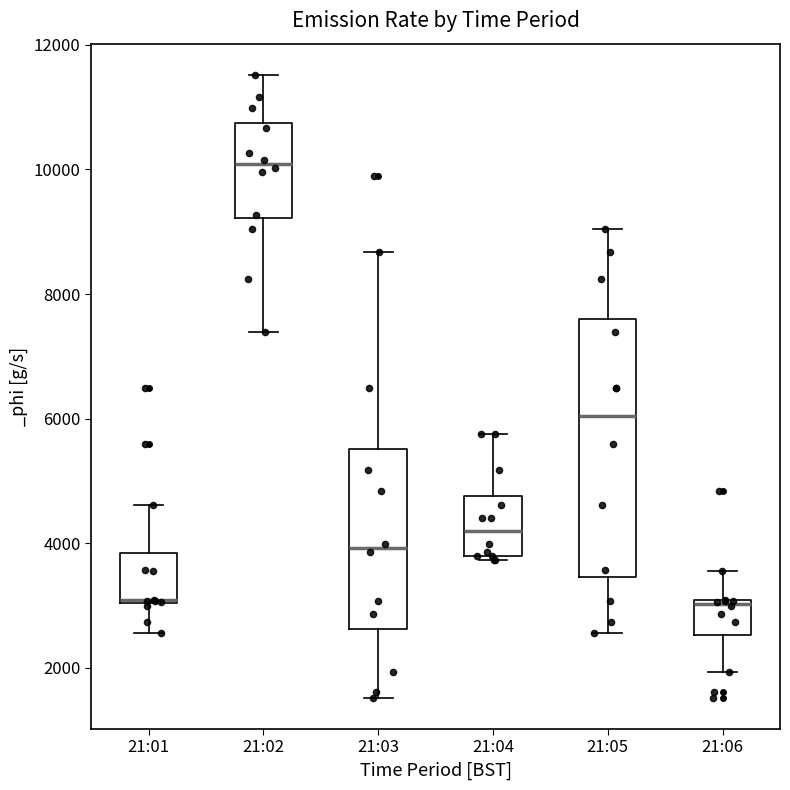

Which box's median line is the highest?

21:02